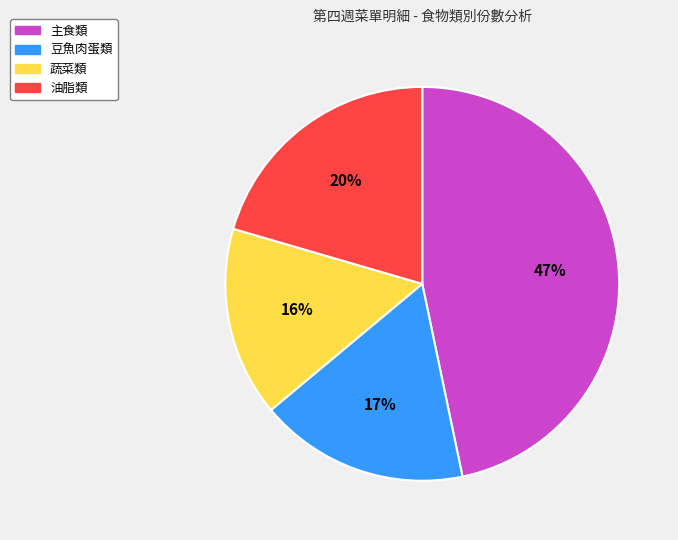

Is it true that 蔬菜類 is 16% of the pie?

True